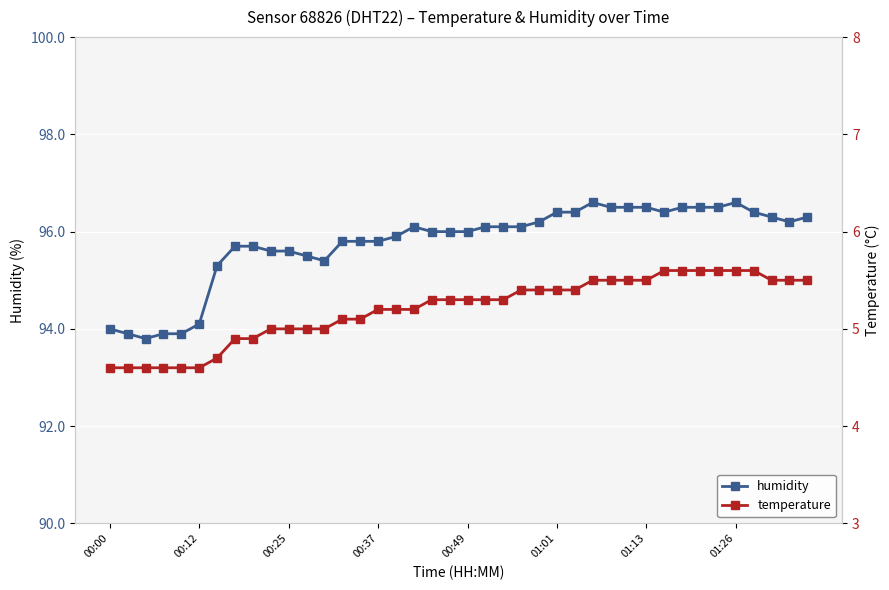

What is the highest value of the humidity series?

96.6